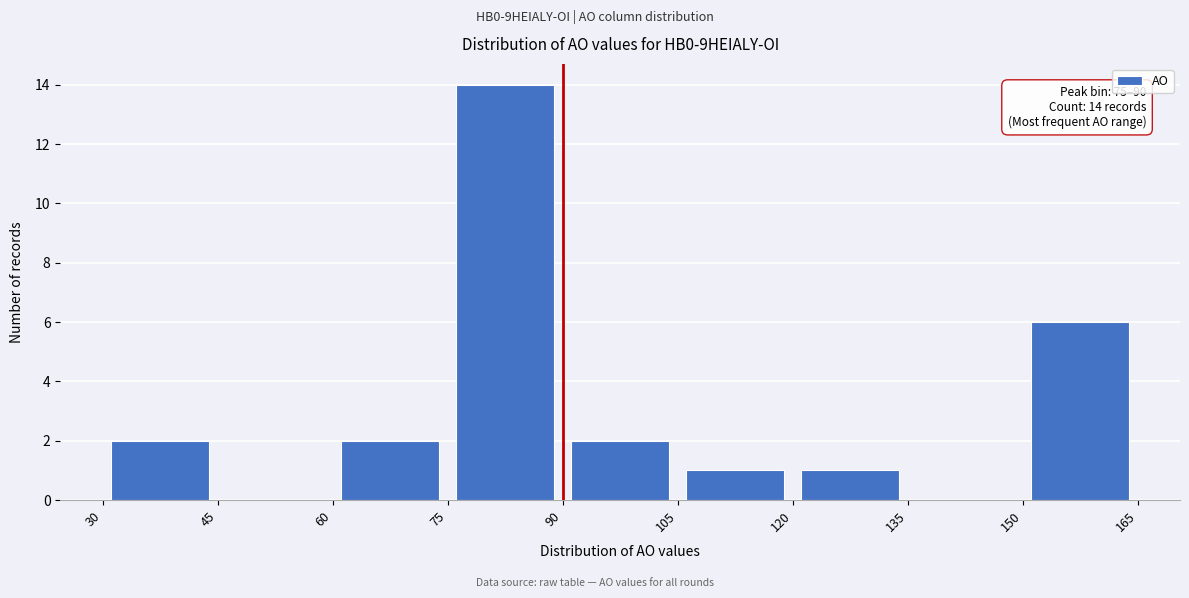

Which range on the x-axis has the tallest bar?

75 to 90